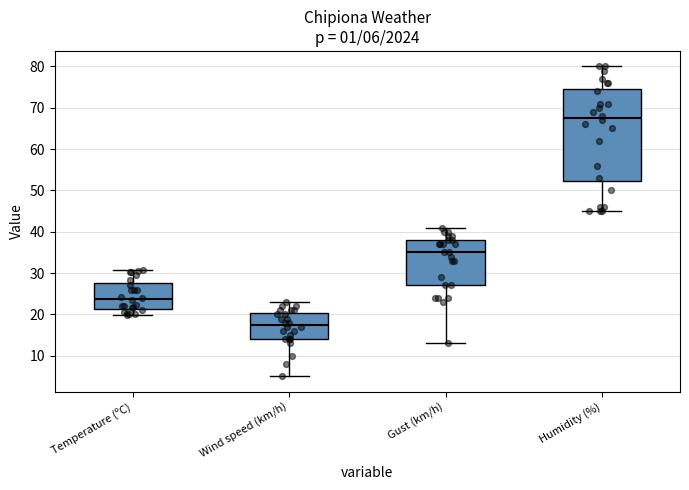

Which box is the tallest, from its lower edge to its upper edge?

Humidity (%)